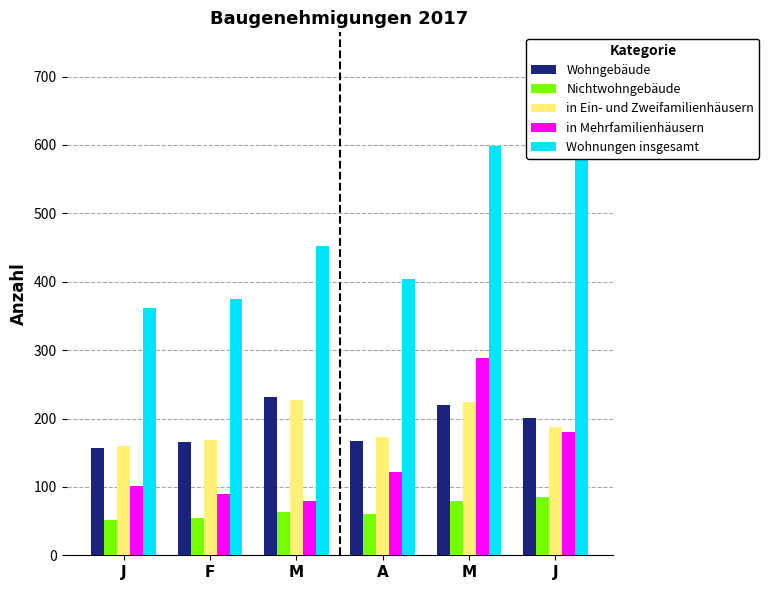

Which series has the largest total across all categories?

Wohnungen insgesamt